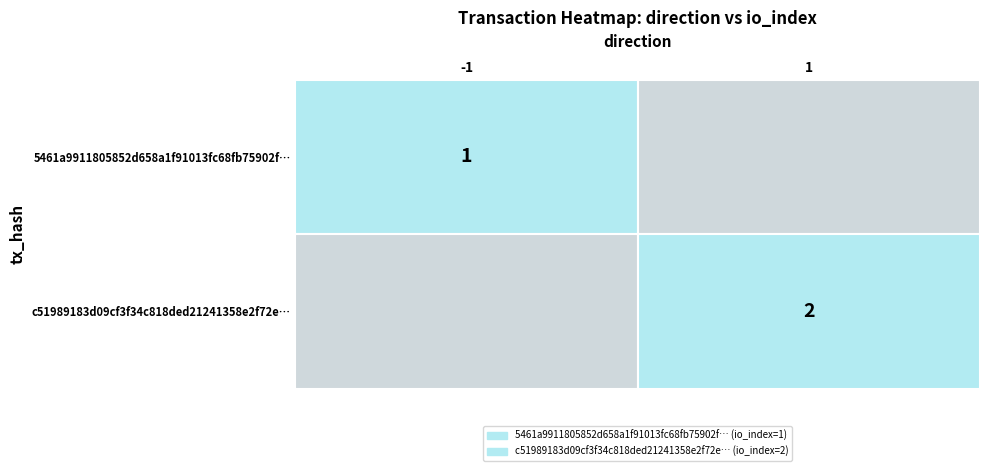

At how many categories does at least one series exceed 1?

1